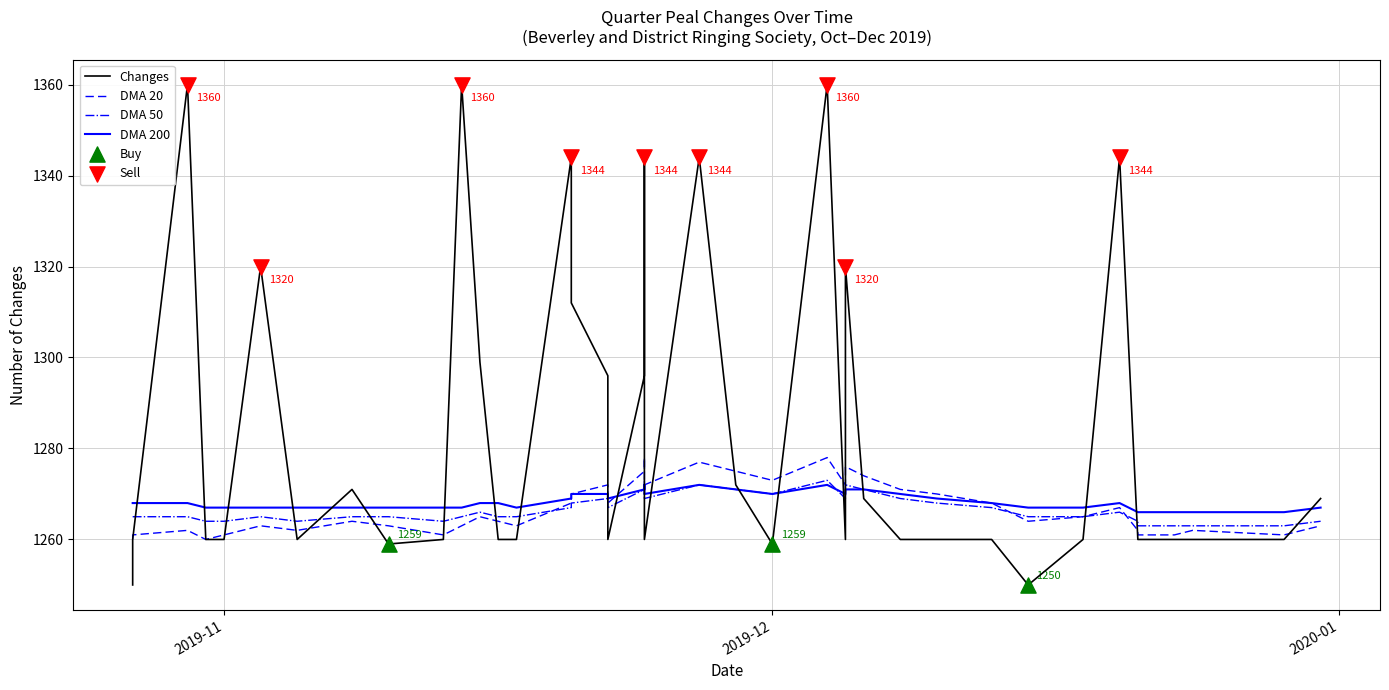

What are all the series names shown in the legend?

changes, DMA 20, DMA 50, DMA 200